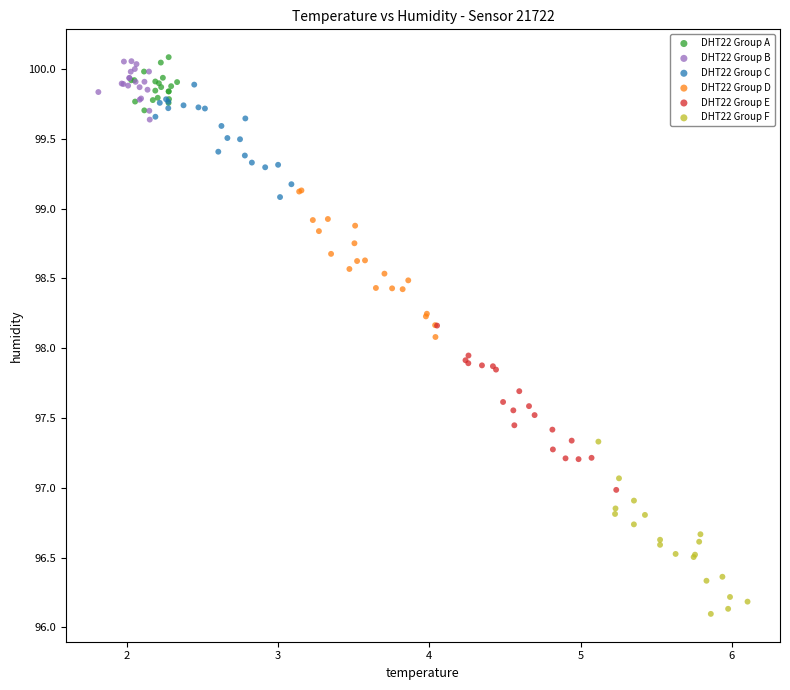

Which series reaches the minimum Y coordinate?

DHT22 Group F